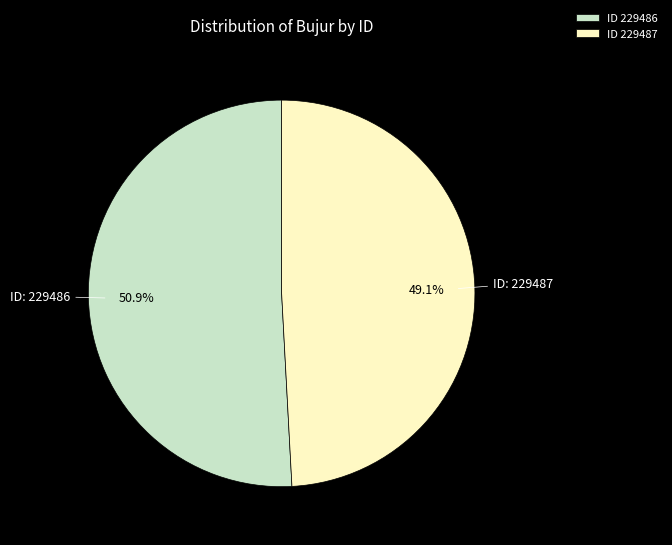

What is the total percentage of ID 229487 and ID 229486?

100.0%